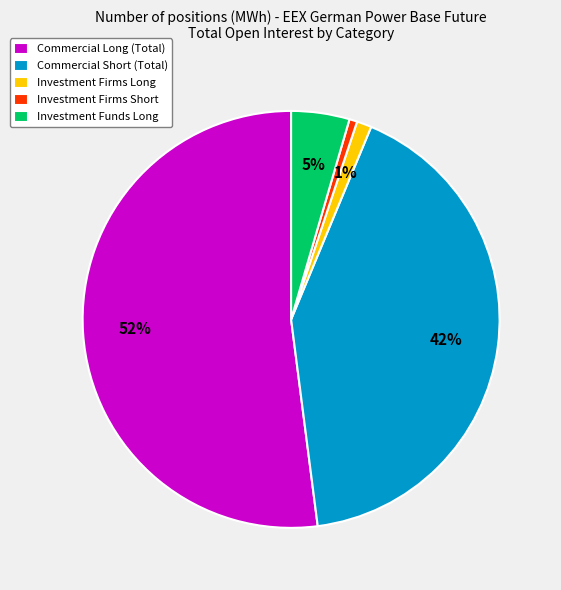

To the nearest percent, what is the difference between the Investment Firms Long and Commercial Short (Total) slice percentages?

41%